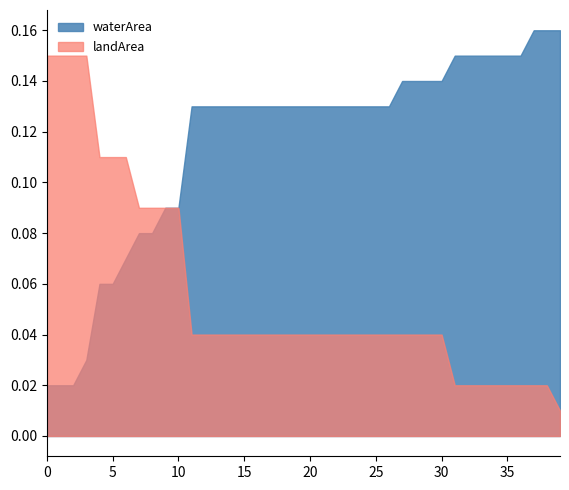

What are all the series names shown in the legend?

waterArea, landArea